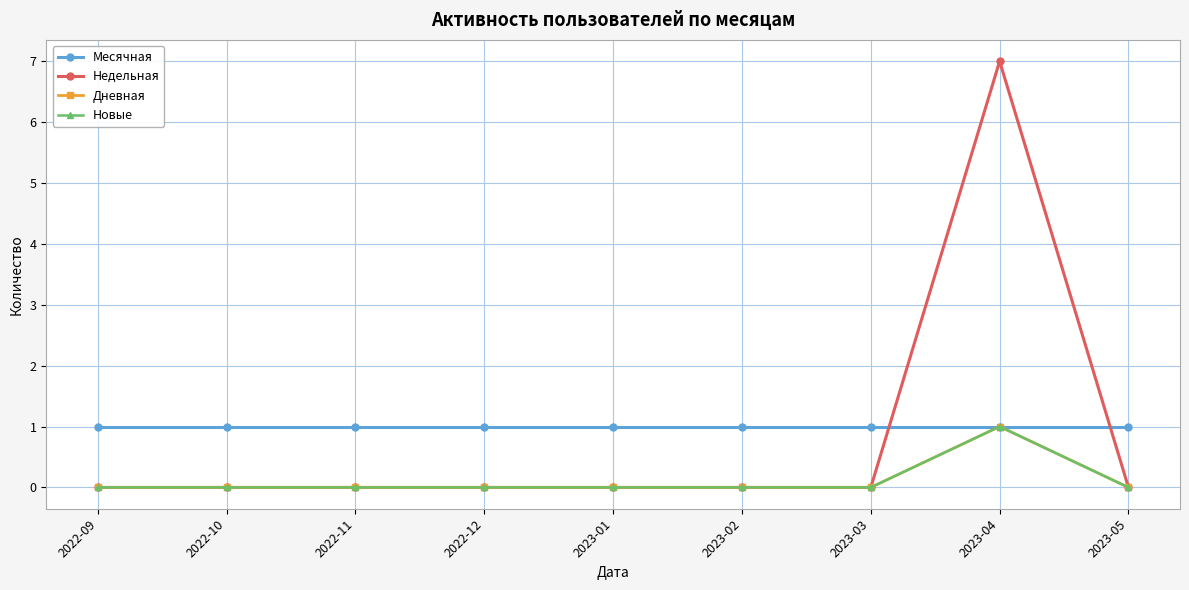

True or false: Новые and Месячная intersect in this chart.

False